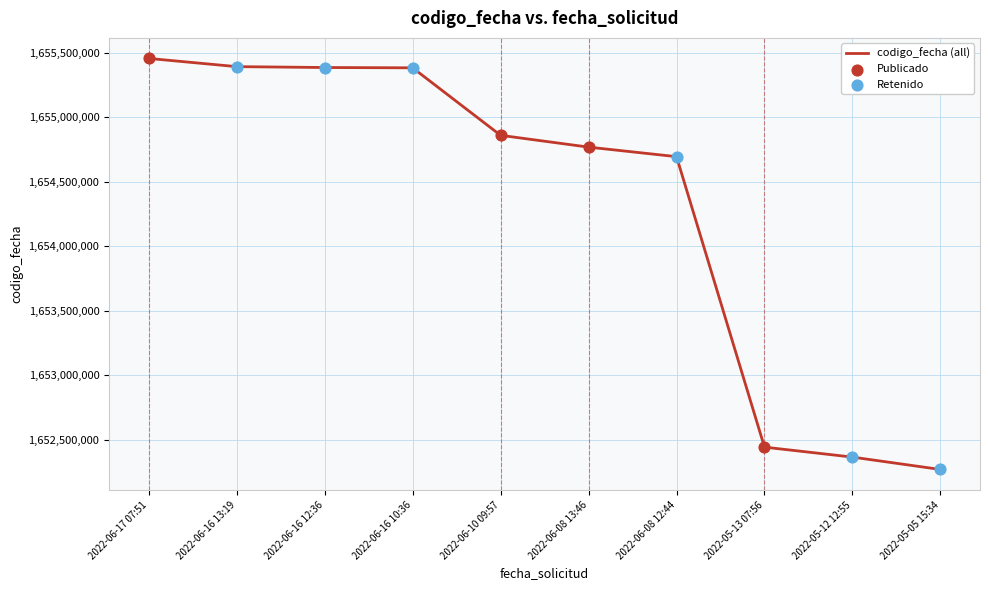

Which has a higher value, 2022-06-08 13:46 or 2022-06-08 12:44?

2022-06-08 13:46